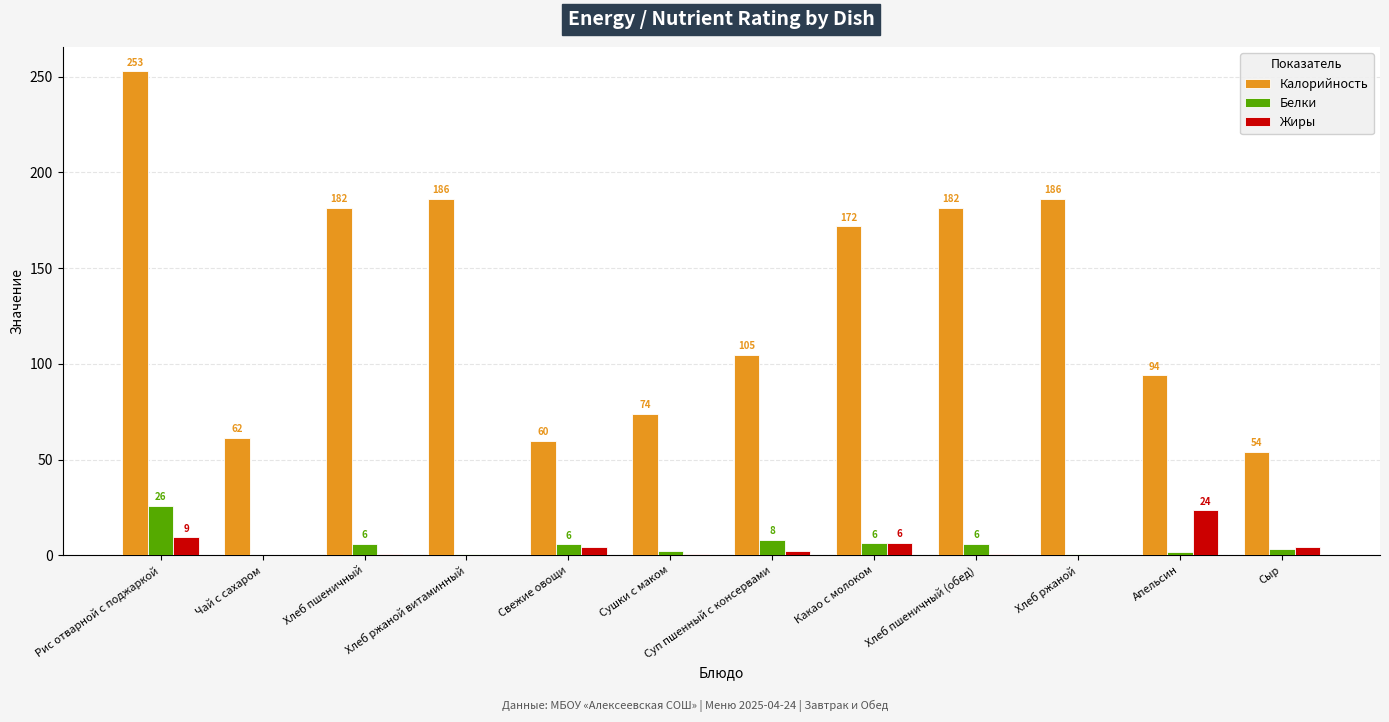

How many groups of bars are there?

12